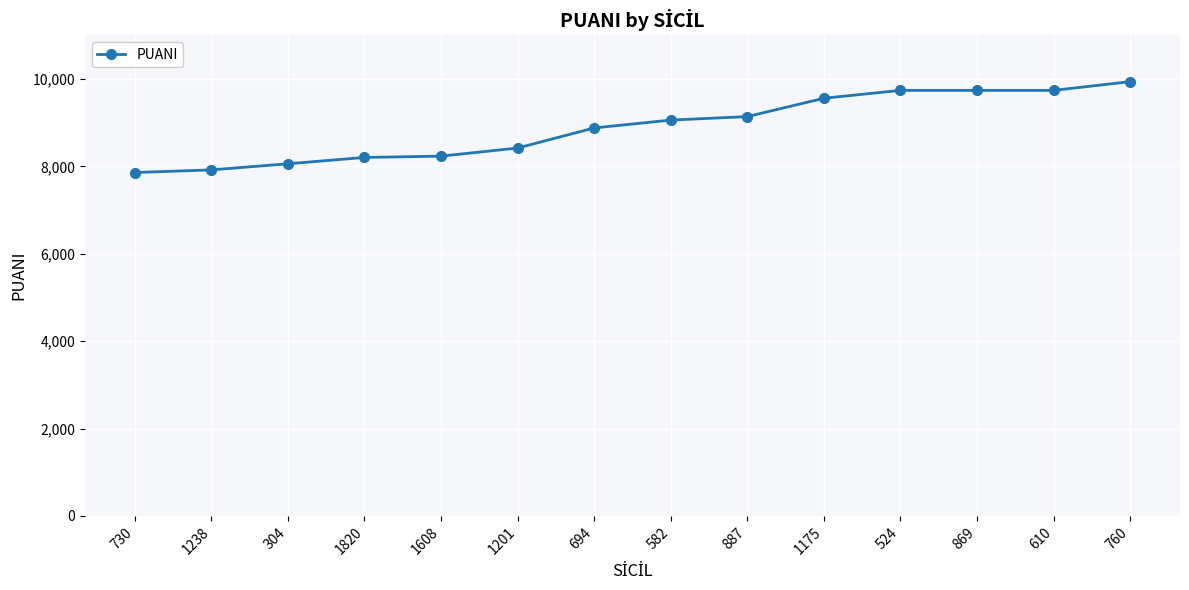

What is the average value?

8893